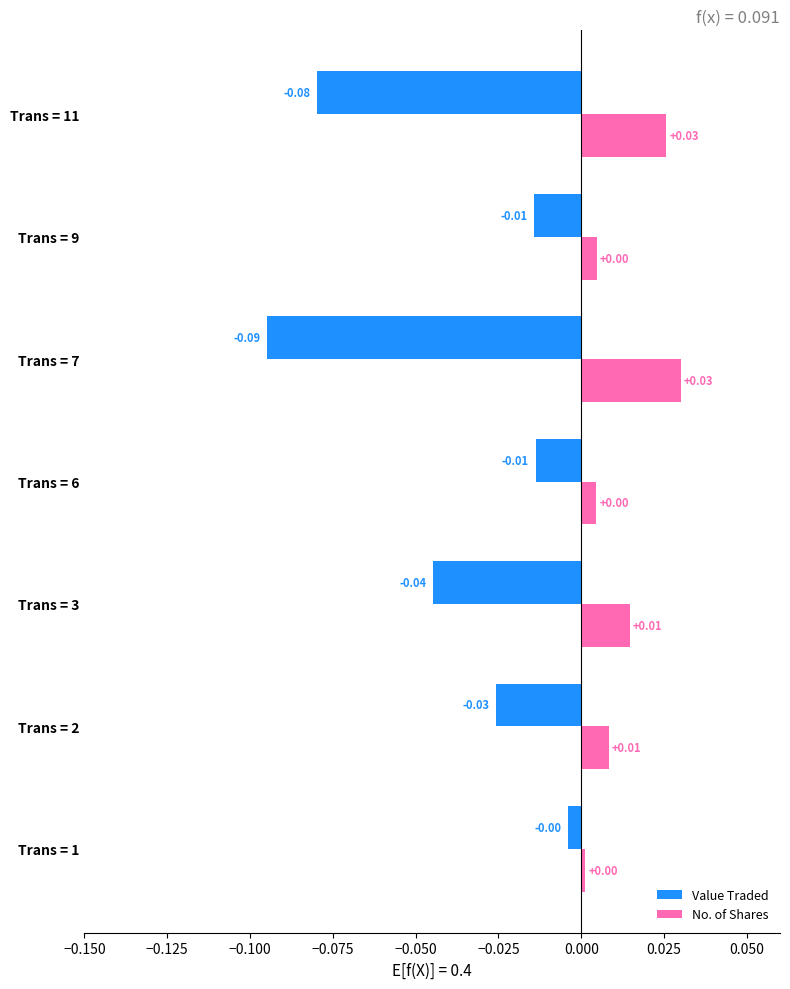

Which series changed the most between Trans = 2 and Trans = 9?

Value Traded